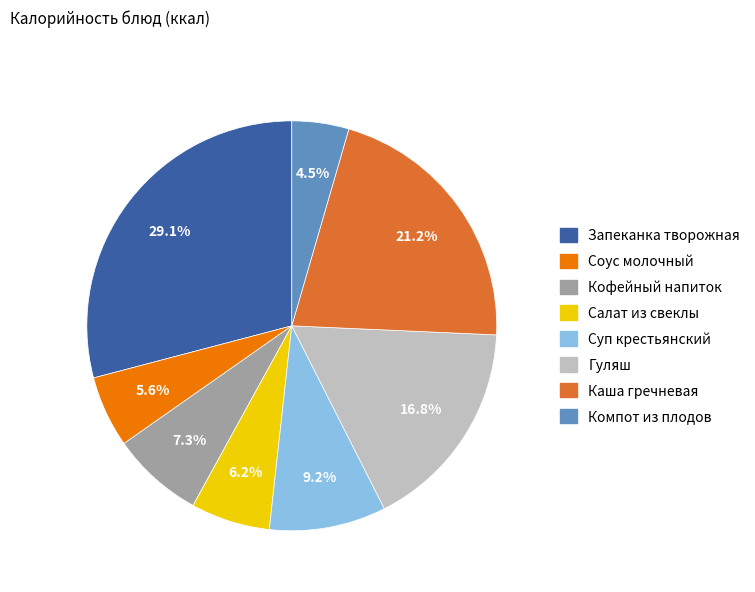

How many segments does this pie chart have?

8